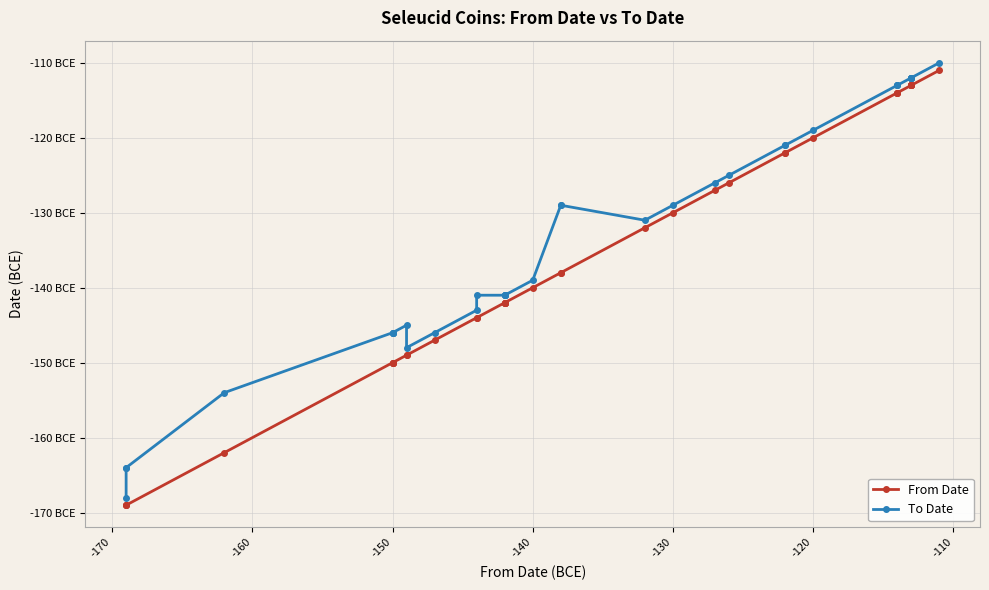

How many series are shown in this chart?

2